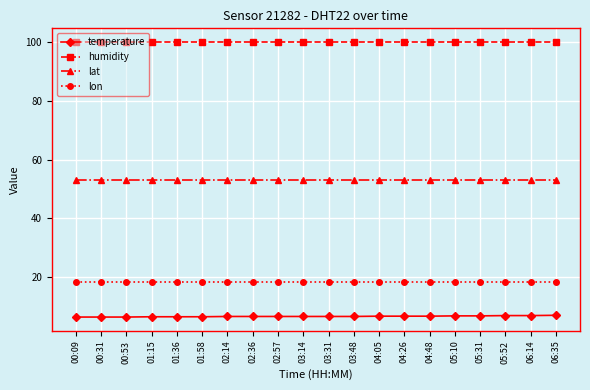

True or false: temperature and humidity intersect in this chart.

False